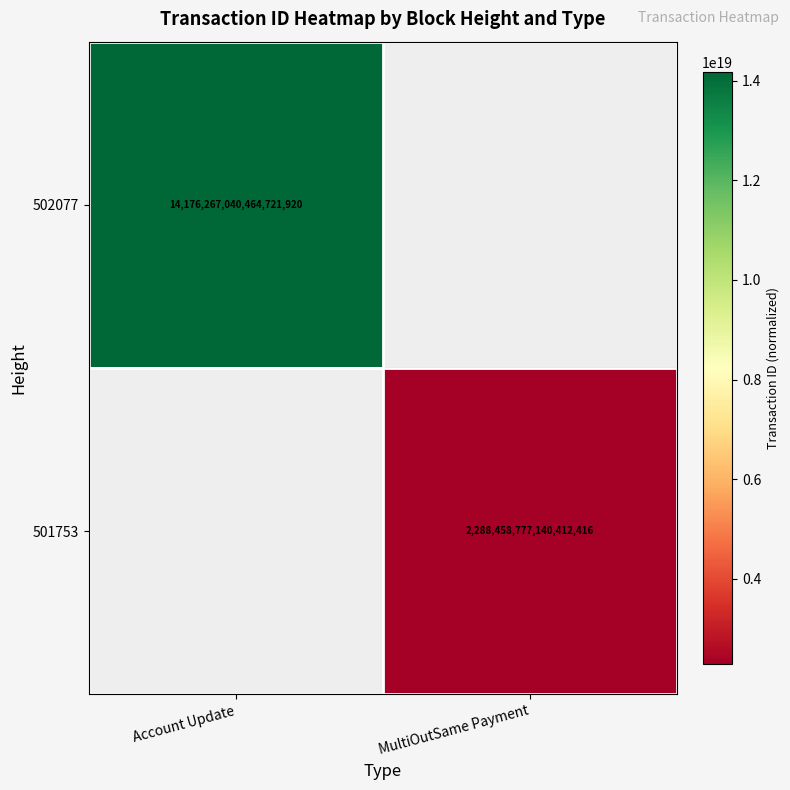

The value of 502077 at Account Update is 14176267040464721920. True or false?

True